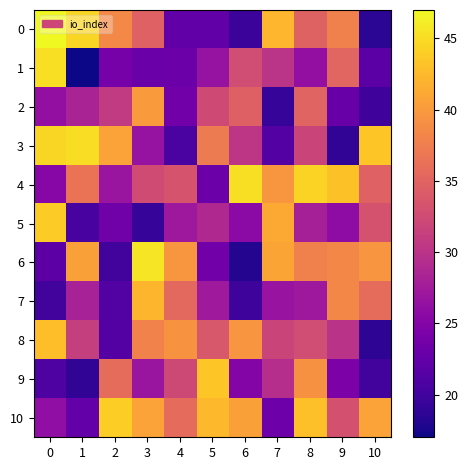

Reading left to right, list all the values displayed in this chart.

0: 0=47.0	1=44.6	2=38.5	3=34.8	4=22.4	5=22.4	6=19.6	7=42.3	8=34.8	9=37.8	10=18.6
1: 0=45.2	1=17.0	2=23.9	3=23.1	4=23.1	5=26.5	6=32.7	7=30.1	8=26.2	9=35.1	10=21.9
2: 0=26.2	1=28.3	2=30.8	3=40.0	4=23.6	5=32.4	6=34.6	7=19.3	8=35.0	9=22.8	10=19.8
3: 0=44.6	1=45.0	2=40.6	3=26.5	4=20.7	5=37.2	6=30.3	7=21.4	8=31.9	9=19.0	10=43.5
4: 0=25.2	1=36.6	2=26.7	3=32.6	4=33.3	5=23.2	6=45.1	7=39.7	8=44.3	9=43.1	10=34.7
5: 0=43.8	1=20.5	2=23.5	3=19.3	4=27.1	5=28.9	6=25.6	7=41.2	8=28.0	9=25.9	10=33.2
6: 0=21.9	1=40.5	2=20.1	3=45.6	4=39.6	5=23.6	6=18.2	7=40.8	8=37.8	9=38.4	10=39.6
7: 0=20.1	1=28.0	2=21.2	3=42.2	4=35.5	5=27.3	6=19.8	7=26.7	8=27.1	9=38.4	10=35.9
8: 0=42.8	1=31.2	2=21.3	3=38.0	4=39.3	5=33.7	6=39.6	7=31.8	8=32.6	9=30.0	10=18.7
9: 0=21.0	1=18.9	2=35.8	3=26.8	4=32.2	5=43.4	6=25.0	7=29.5	8=39.2	9=24.4	10=20.2
10: 0=26.1	1=22.5	2=44.0	3=40.6	4=35.7	5=42.4	6=40.5	7=23.2	8=43.0	9=33.1	10=40.6